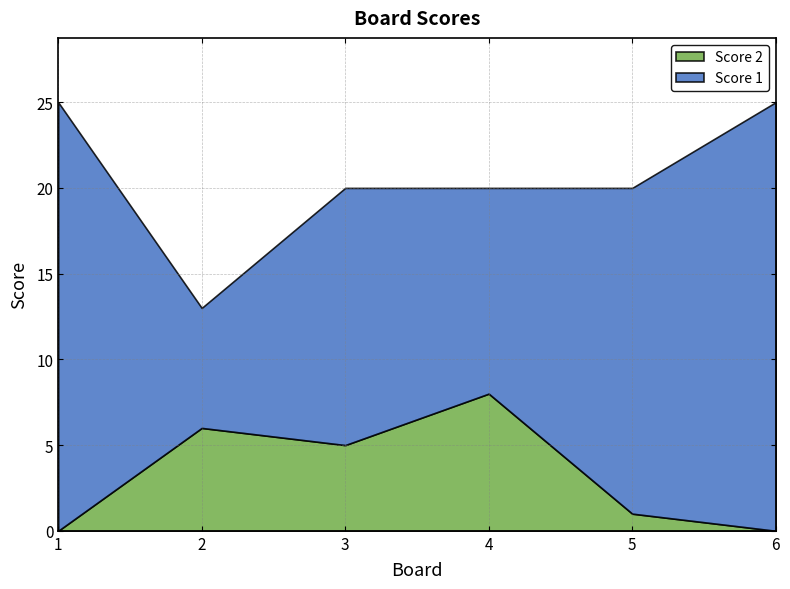

How many lines are shown in the chart?

2